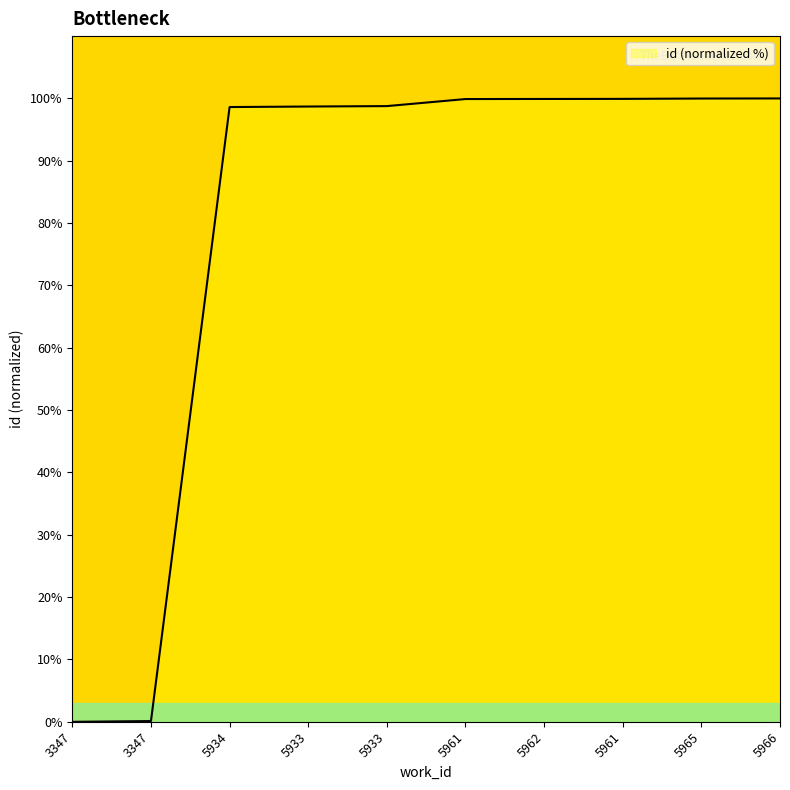

Is this an area chart (filled region under the line)?

Yes